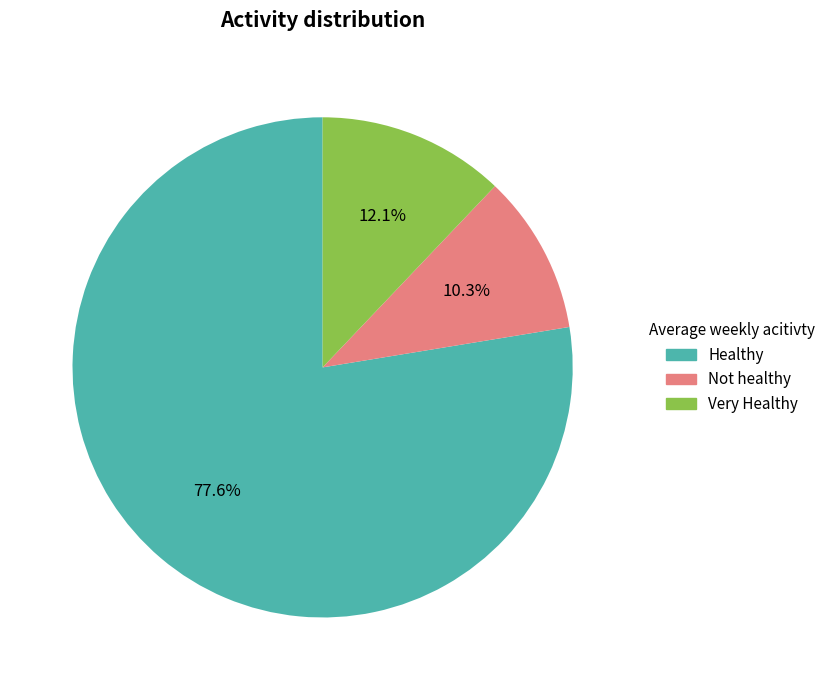

Between Very Healthy and Not healthy, which is larger?

Very Healthy